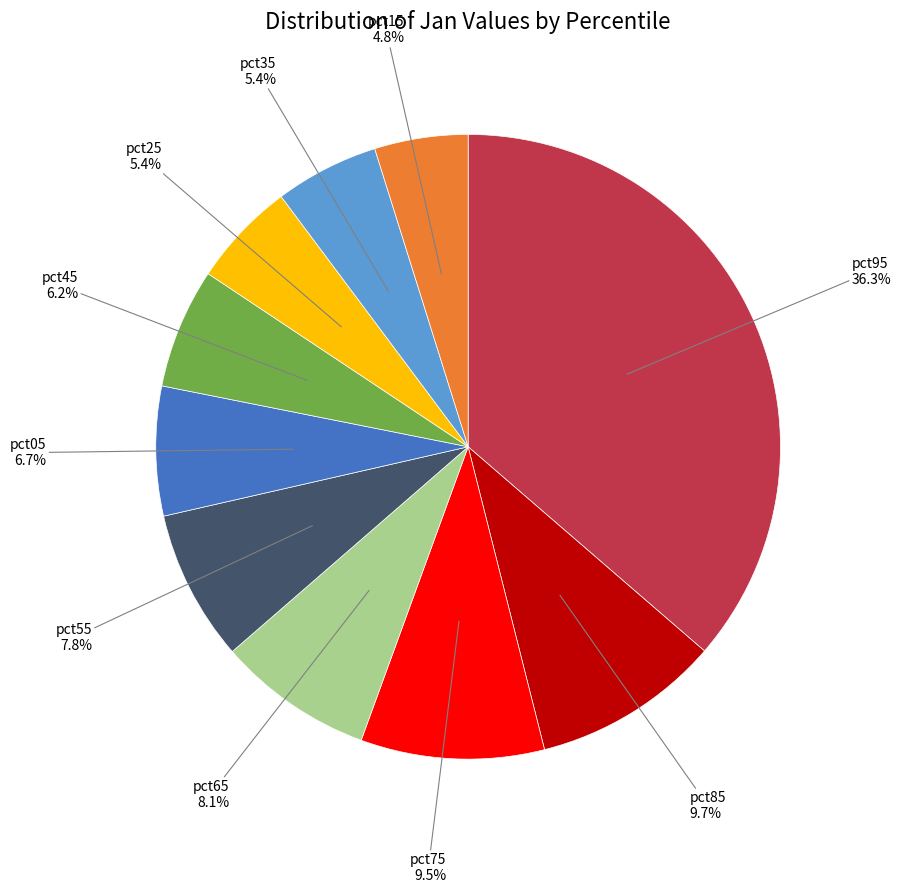

Is there a majority slice in this chart?

No